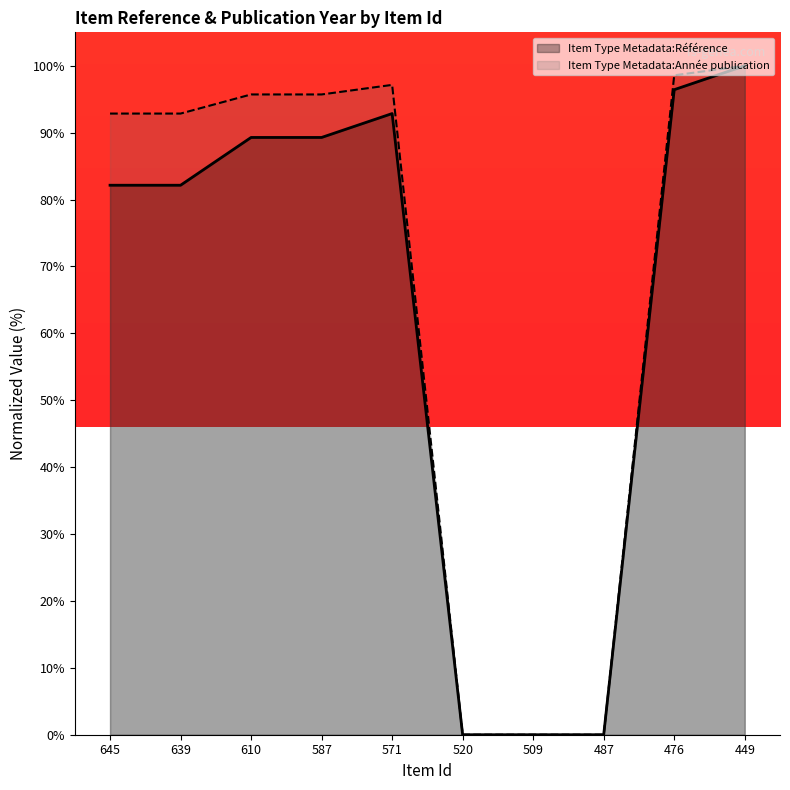

What are all the series names shown in the legend?

Item Type Metadata:Référence, Item Type Metadata:Année publication